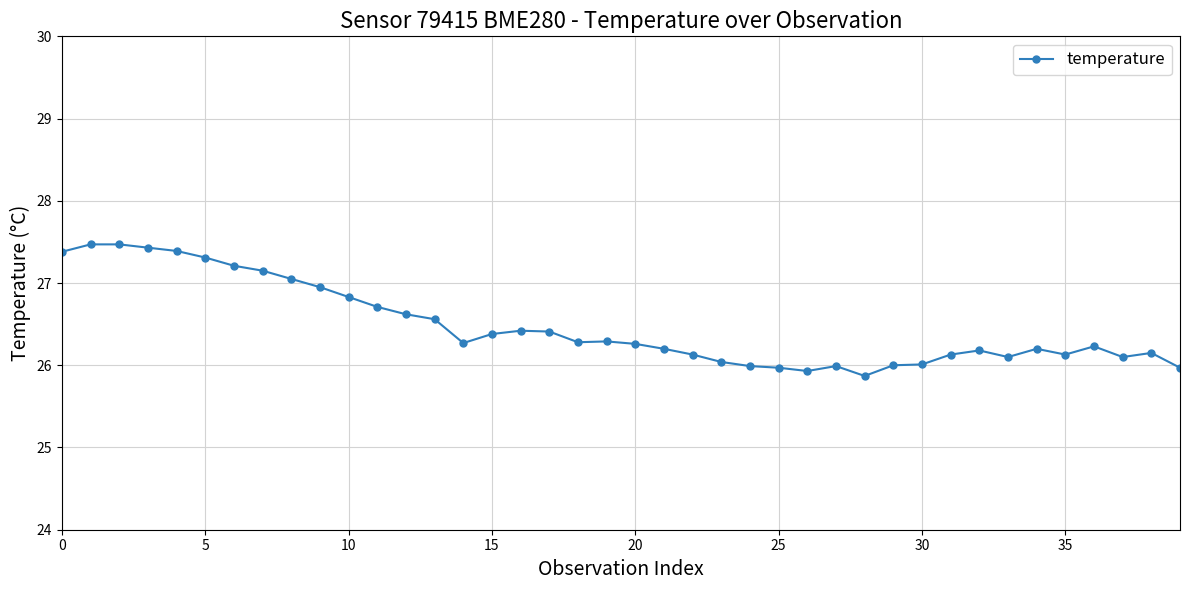

What is the smallest value displayed?

25.9